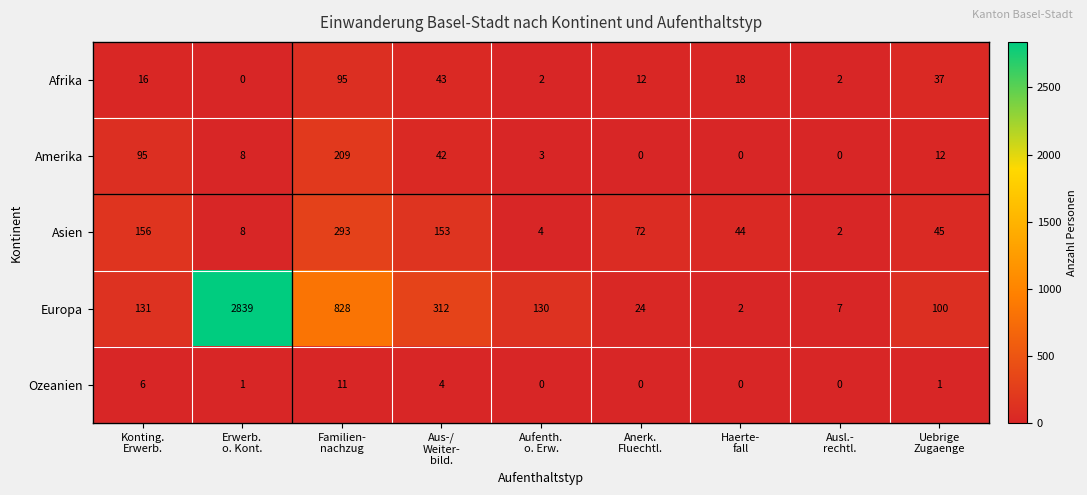

What is the greatest value displayed?

2839